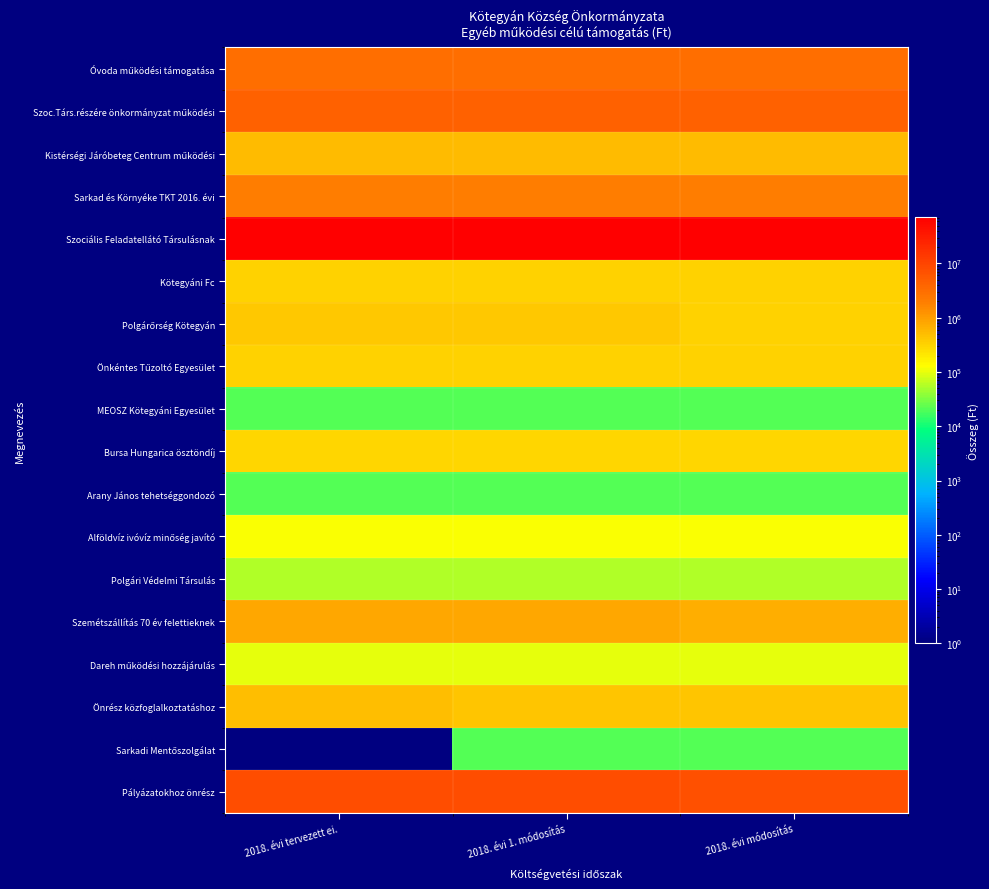

What is the difference between the highest and lowest values at 2018. évi módosítás?

72005662